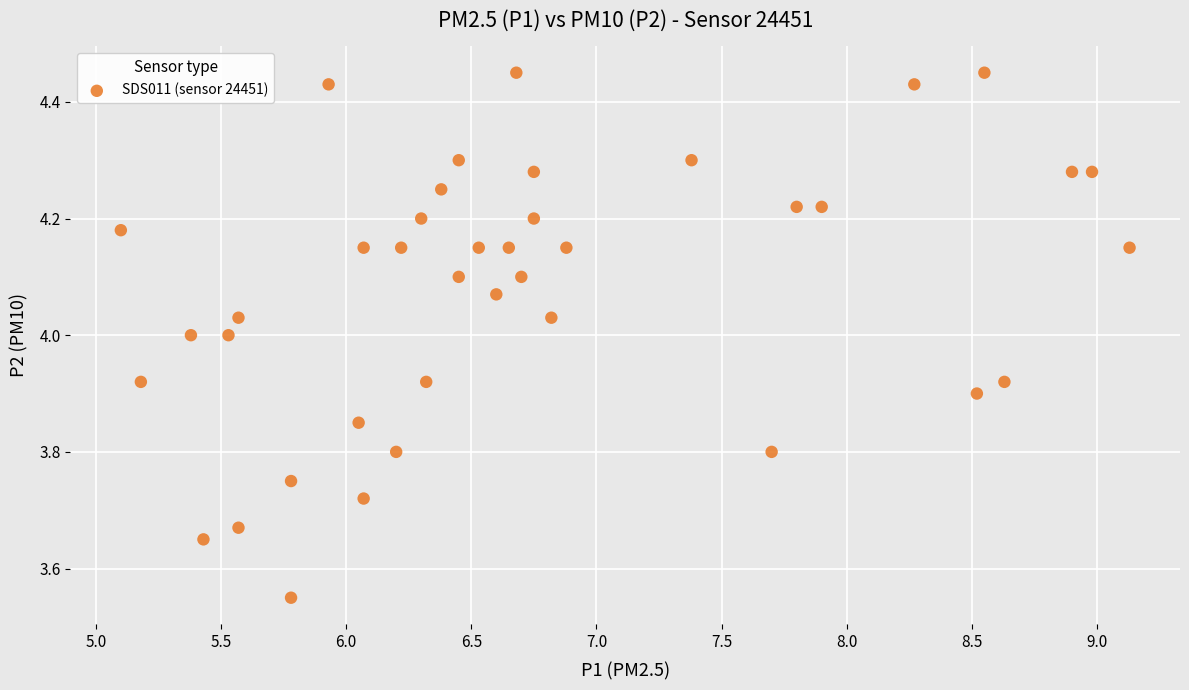

What is the range of Y values (max minus min)?

0.9